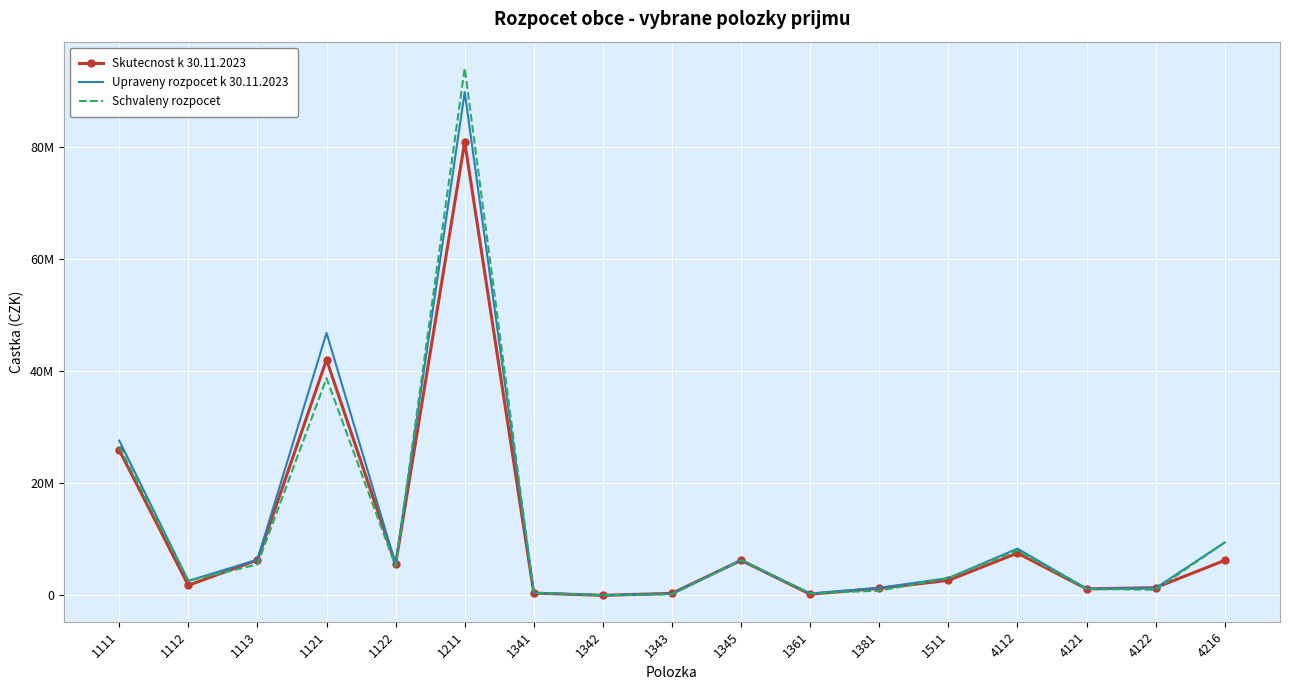

What are all the series names shown in the legend?

Skutecnost k 30.11.2023, Upraveny rozpocet k 30.11.2023, Schvaleny rozpocet